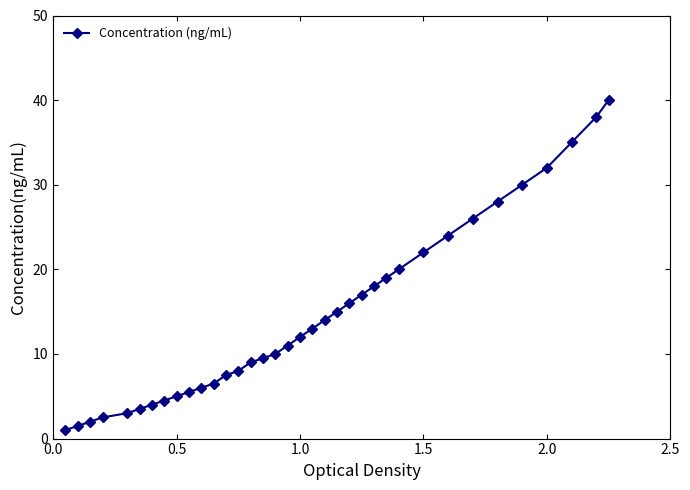

What is the average value?

14.4